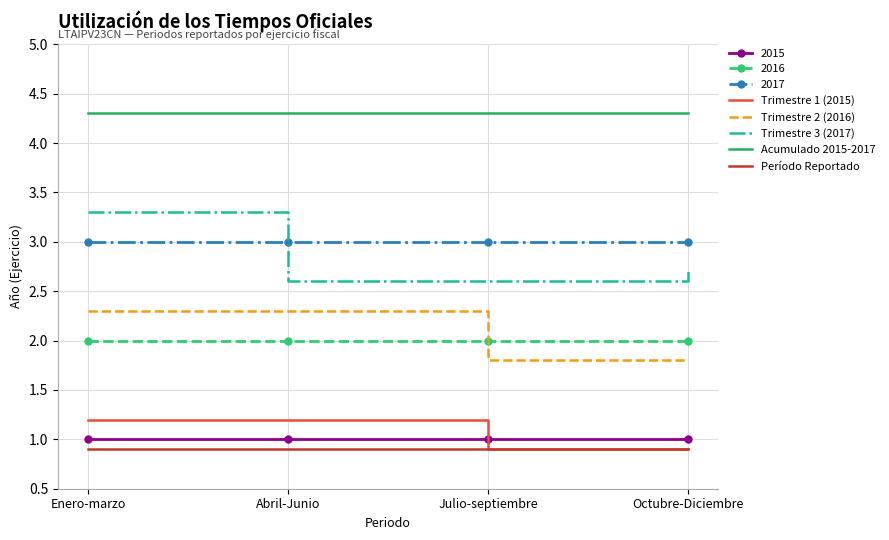

What position from the left is Julio-septiembre?

3